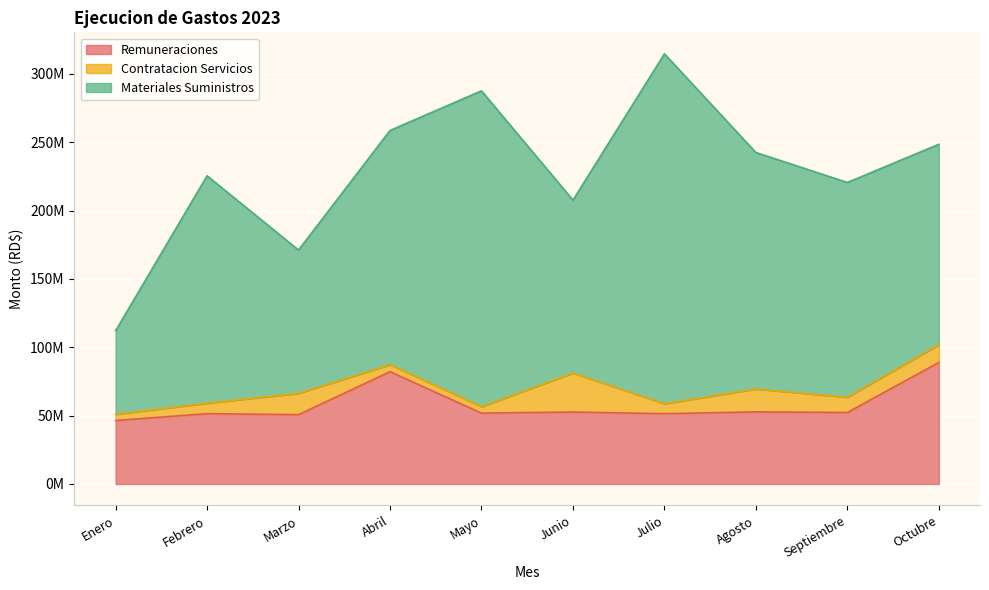

How many lines are shown in the chart?

3